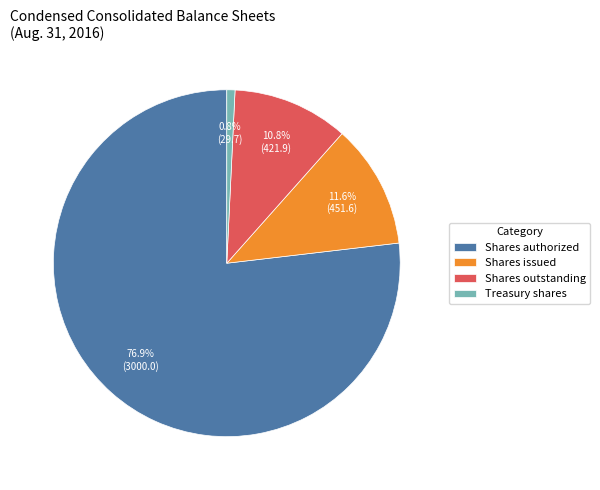

Count the number of slices in the pie.

4